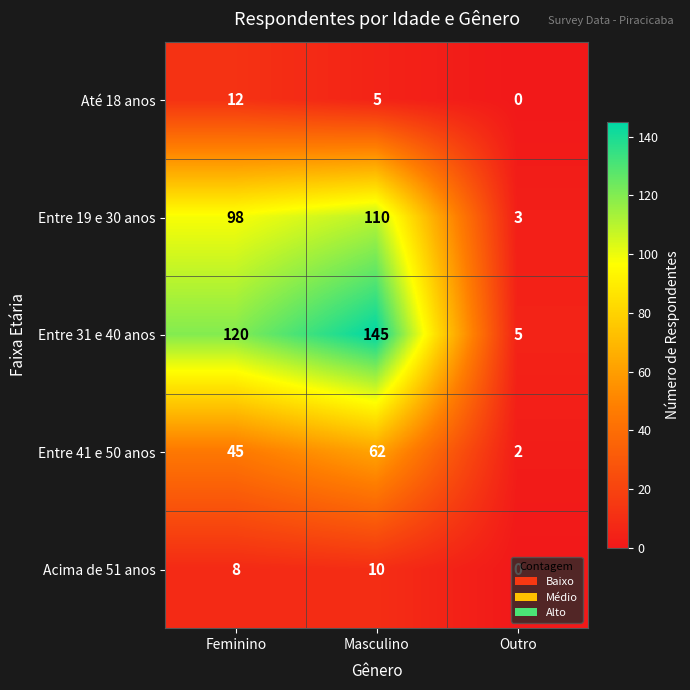

Which series has the largest range (max minus min)?

Entre 31 e 40 anos